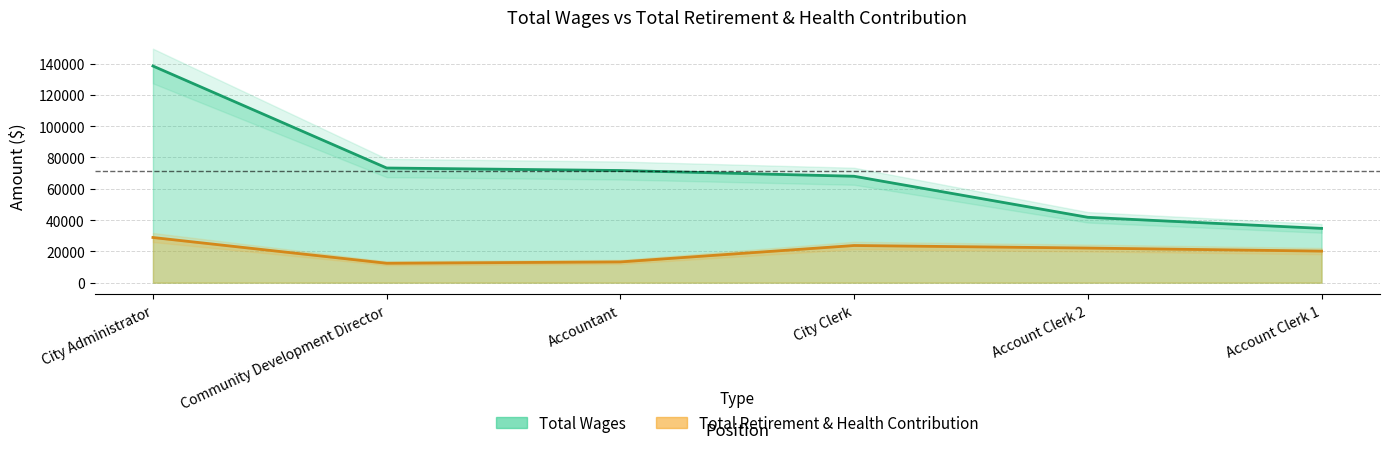

At which label does Total Retirement & Health Contribution reach its minimum?

Community Development Director